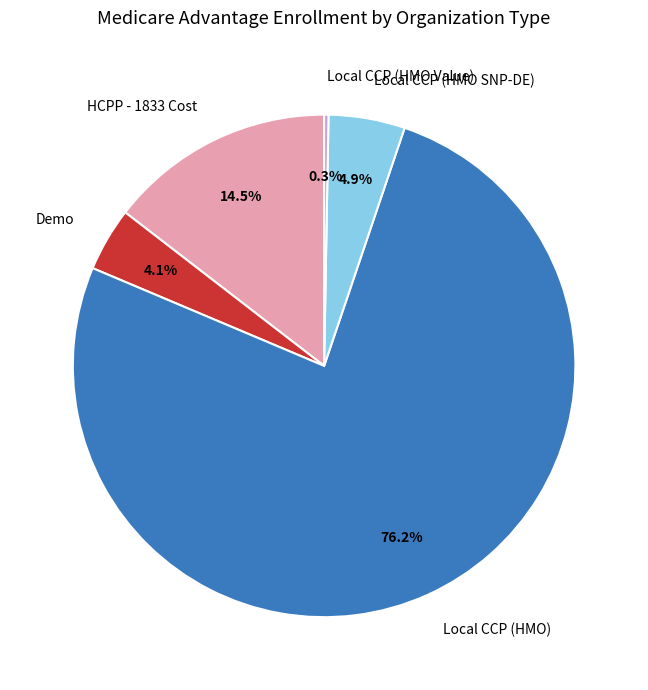

How many segments does this pie chart have?

5